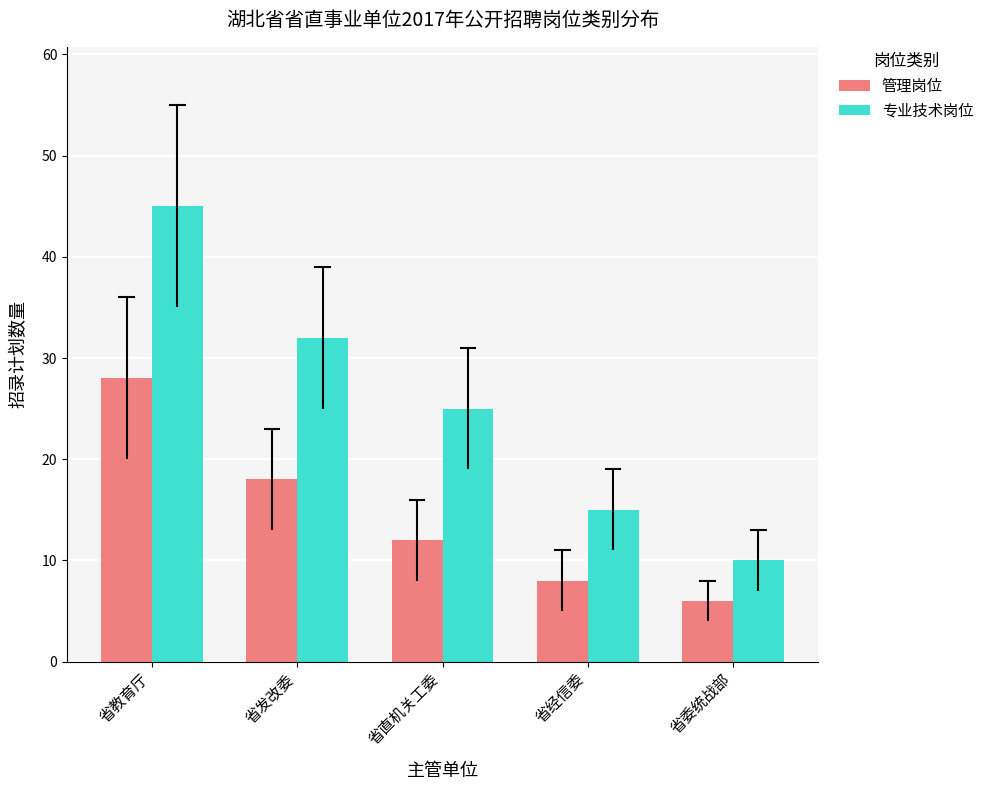

Which series has the largest range (max minus min)?

专业技术岗位